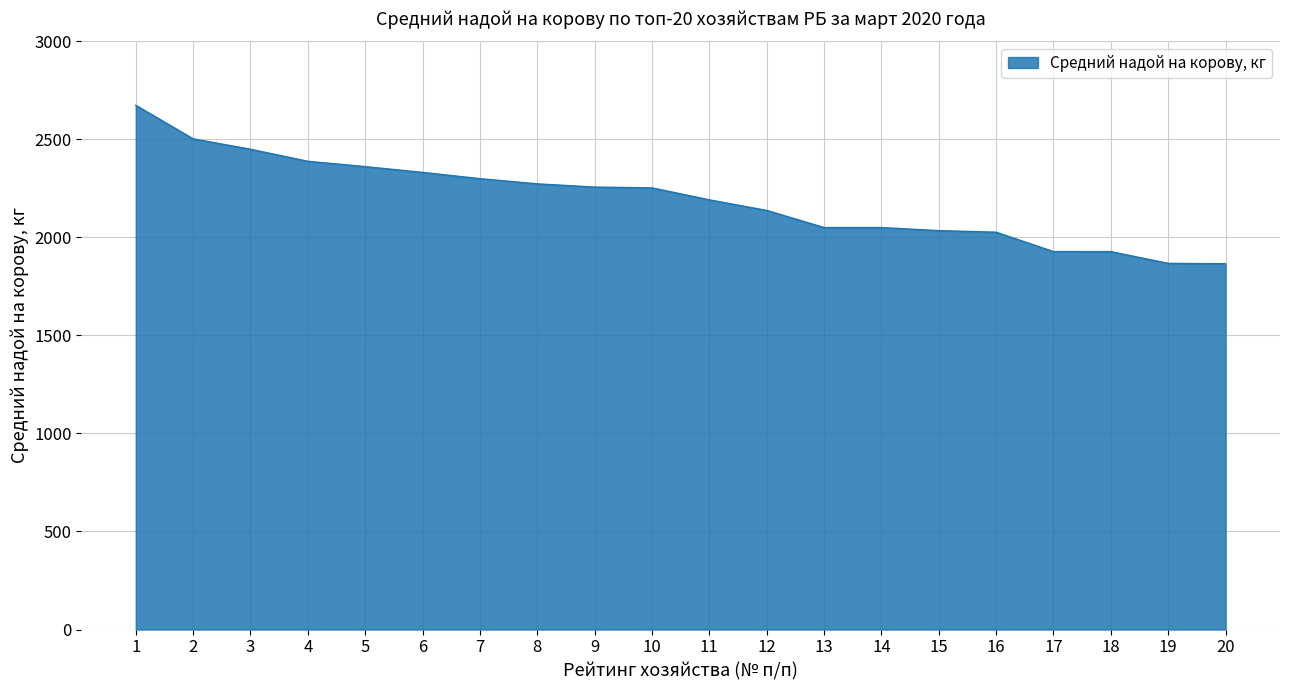

Which has a higher value, 7 or 18?

7